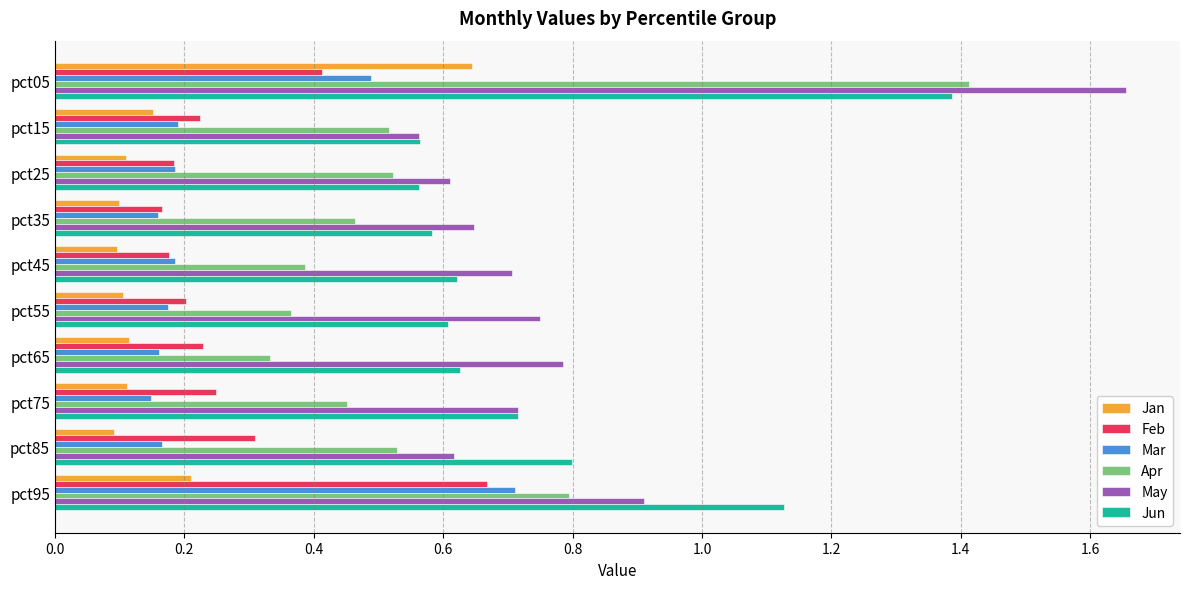

Between pct65 and pct95, which series saw the biggest shift?

Mar